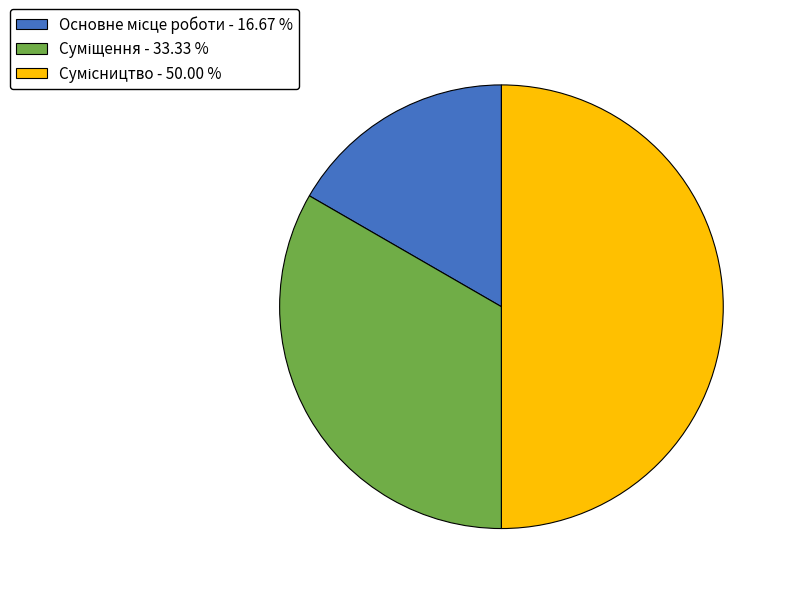

How much of the chart is everything except Основне місце роботи?

83.3%